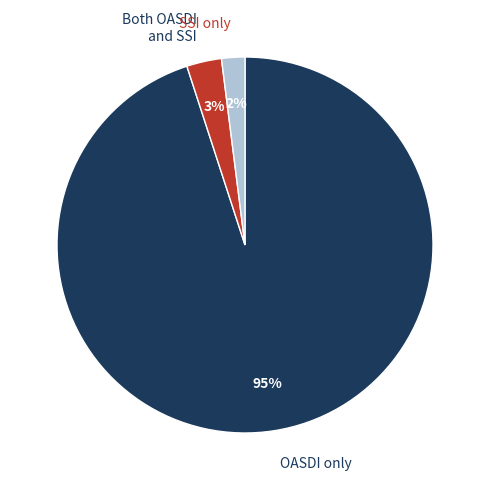

Rank the categories by value from highest to lowest.

OASDI only, Both OASDI and SSI, SSI only